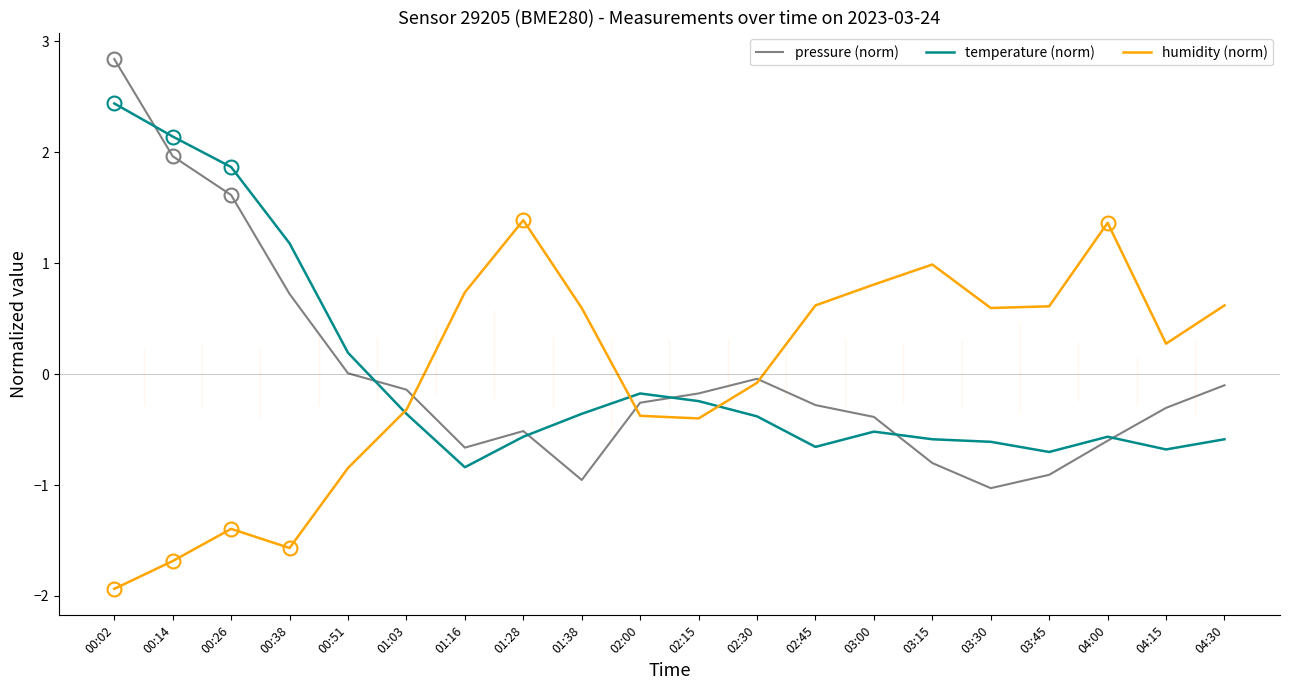

List the series in order of their peak value, highest first.

pressure (norm), temperature (norm), humidity (norm)